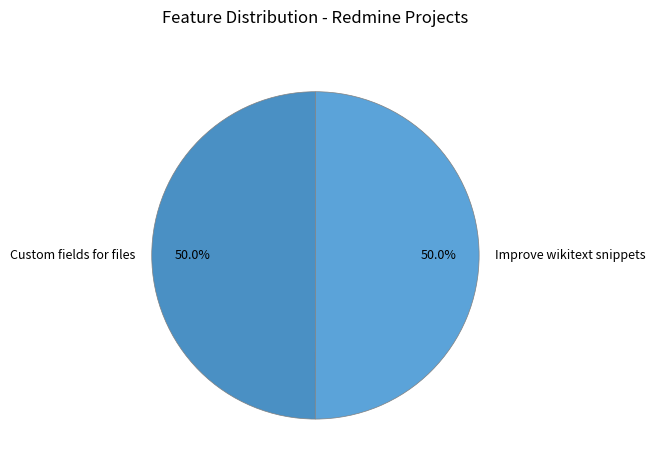

Approximately how many times larger is the value at Improve wikitext snippets compared to Custom fields for files?

1.0